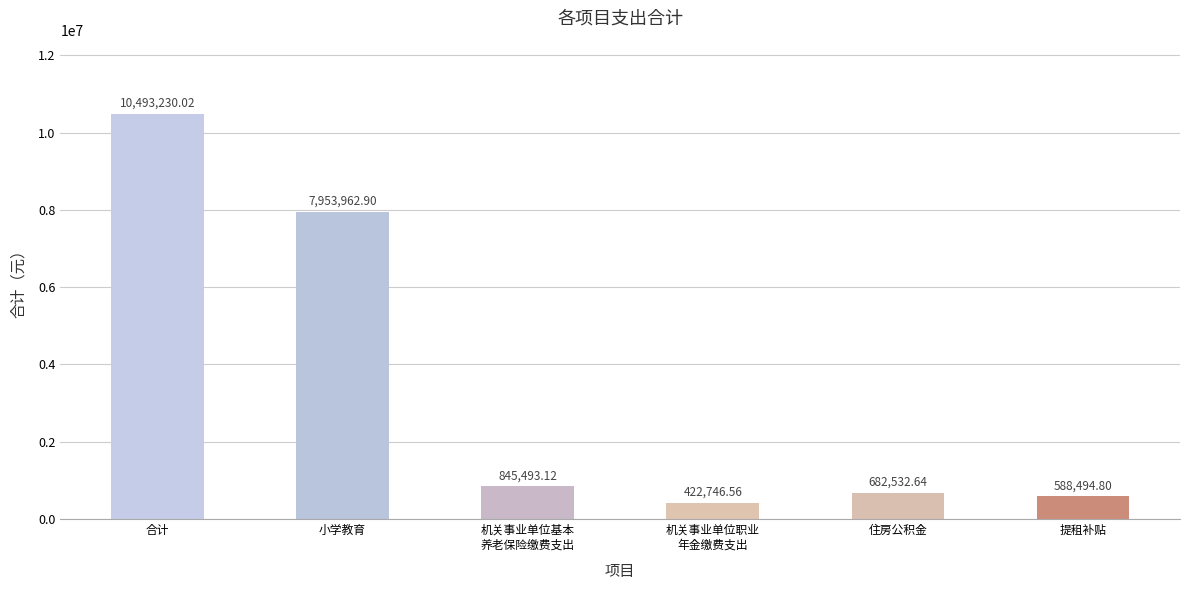

What is the difference between the maximum and minimum values?

10070483.5